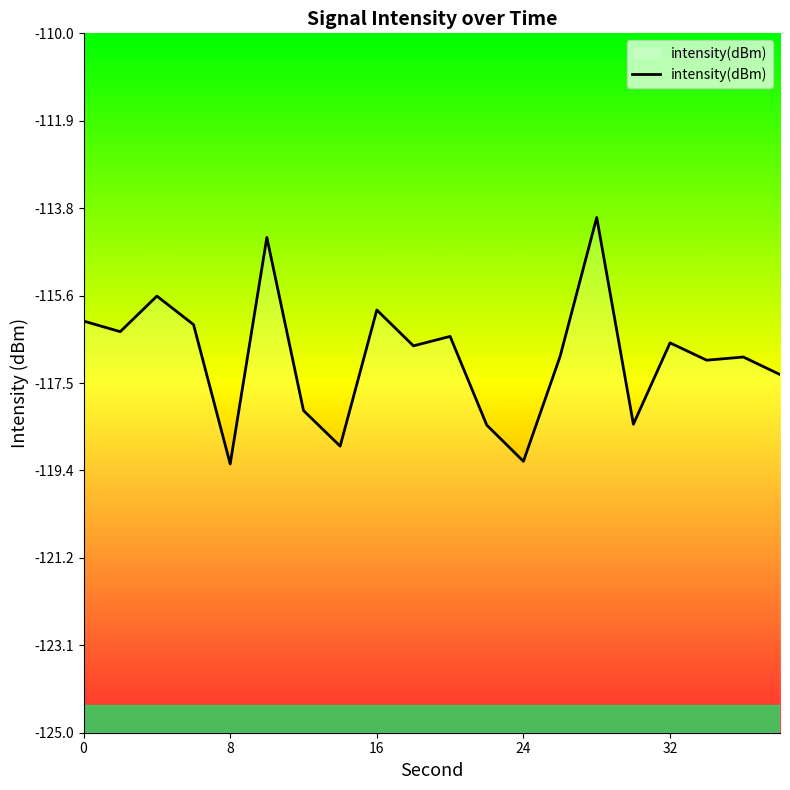

True or false: the data shows -47.3 at 8.

False